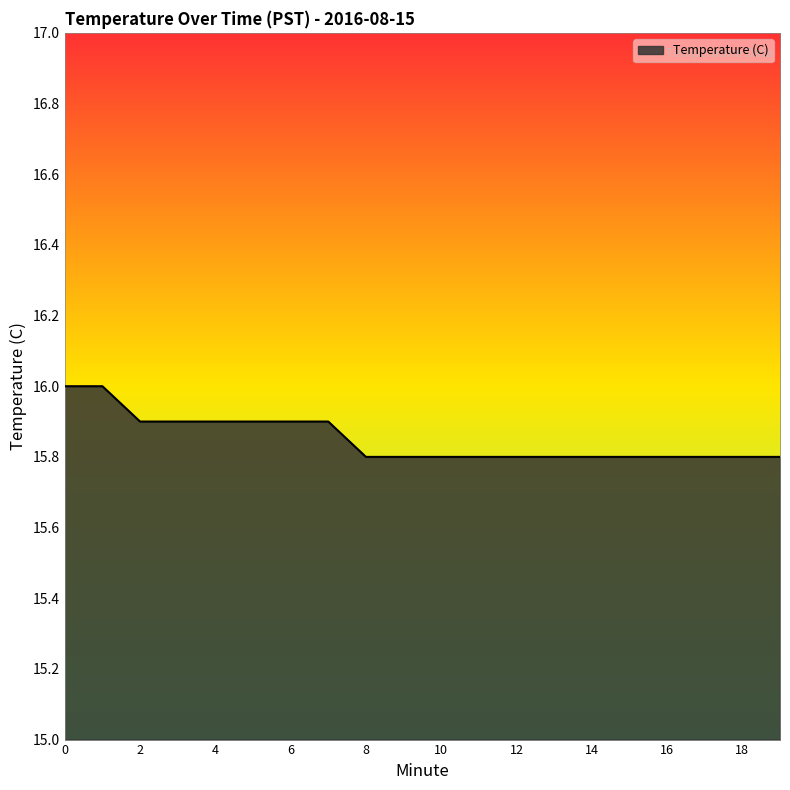

What is the greatest value displayed?

16.0